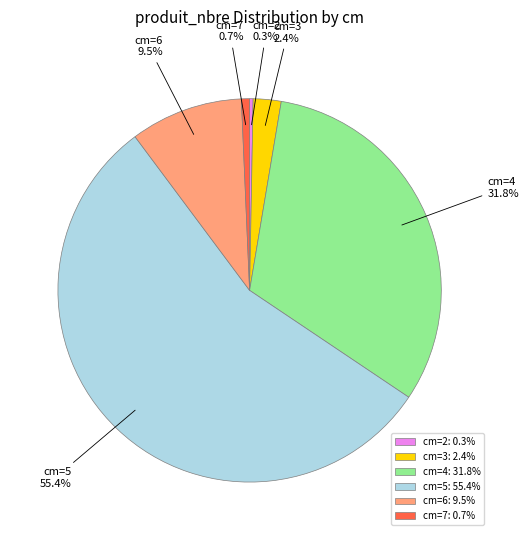

Is the sum of cm=4 and cm=3 greater than half?

No